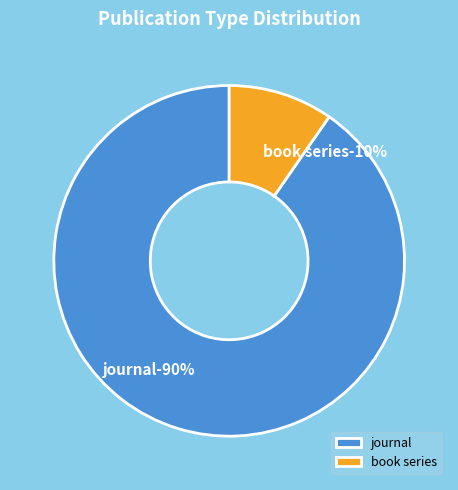

How many slices are in this pie chart?

2